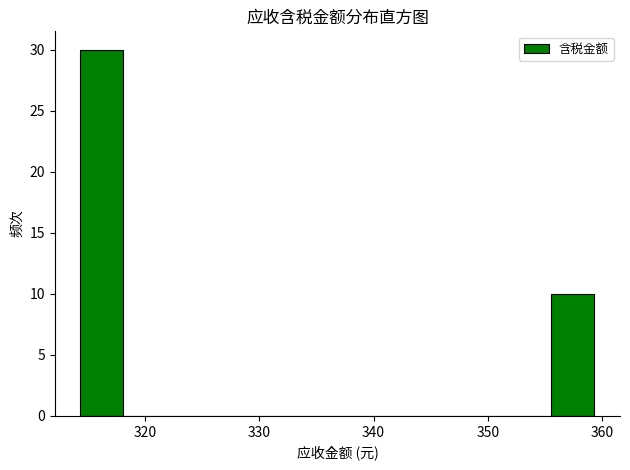

Around what value on the x-axis is the tallest bar? Give the approximate position of its centre, as read against the axis.

316